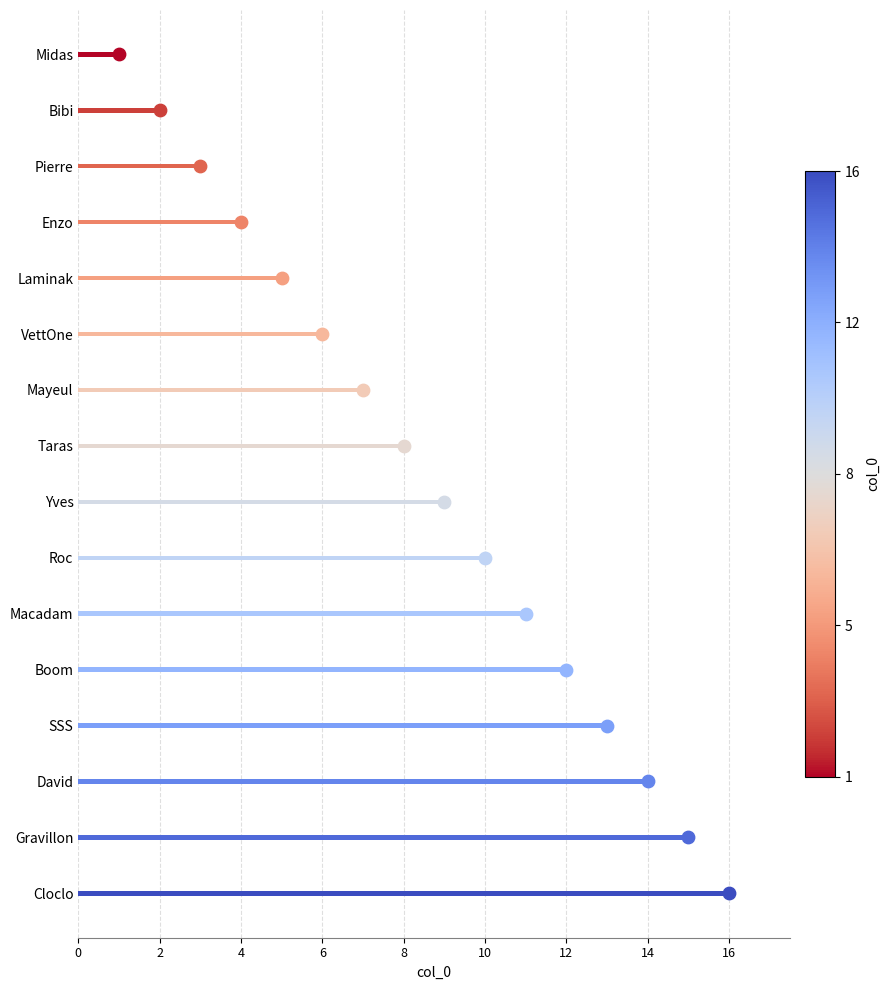

Which has a higher value, Enzo or Boom?

Boom